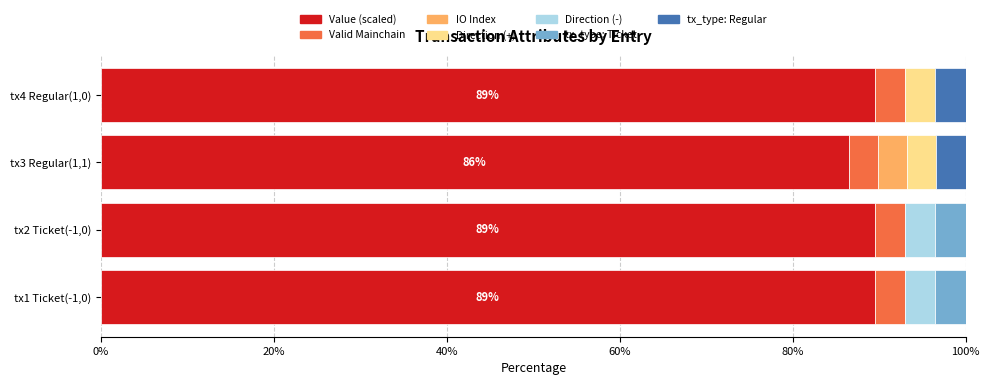

How many categories are shown in the chart?

4